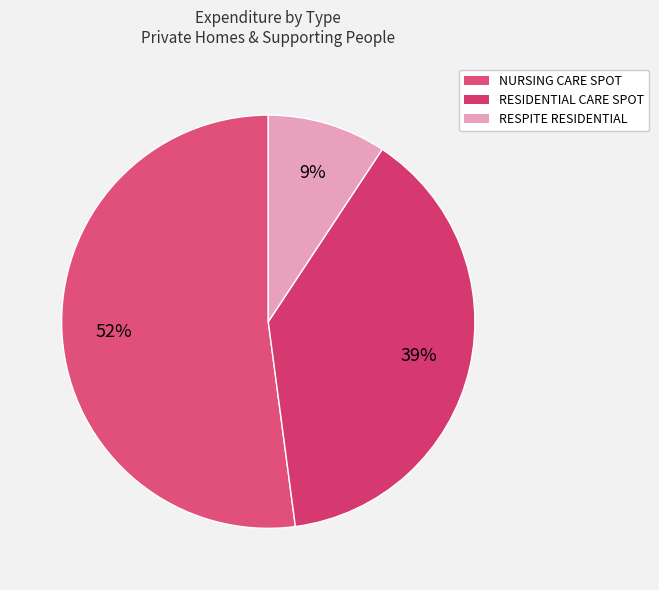

Count the number of slices in the pie.

3